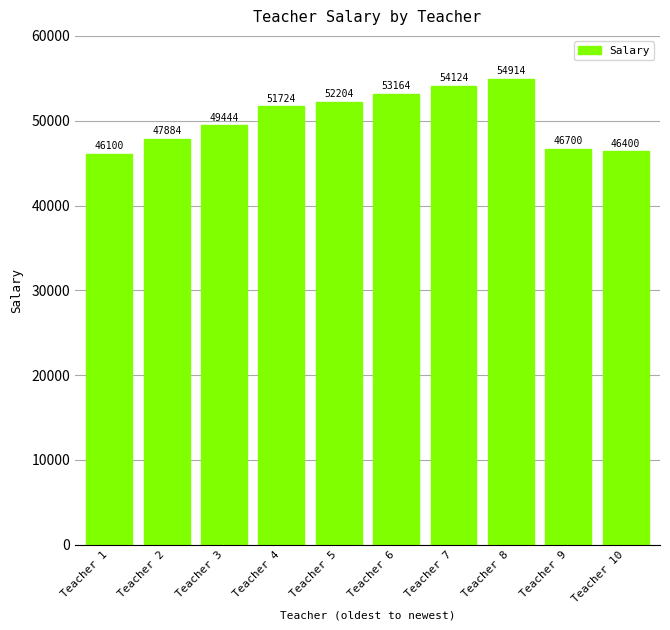

Which category has the highest value across all series?

Teacher 8